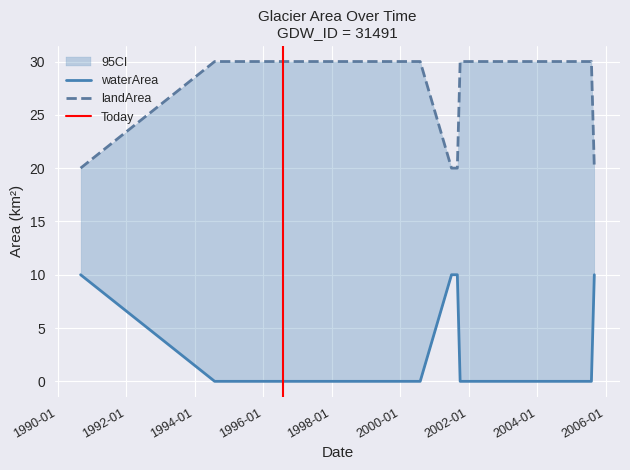

True or false: waterArea and landArea cross at least once.

False